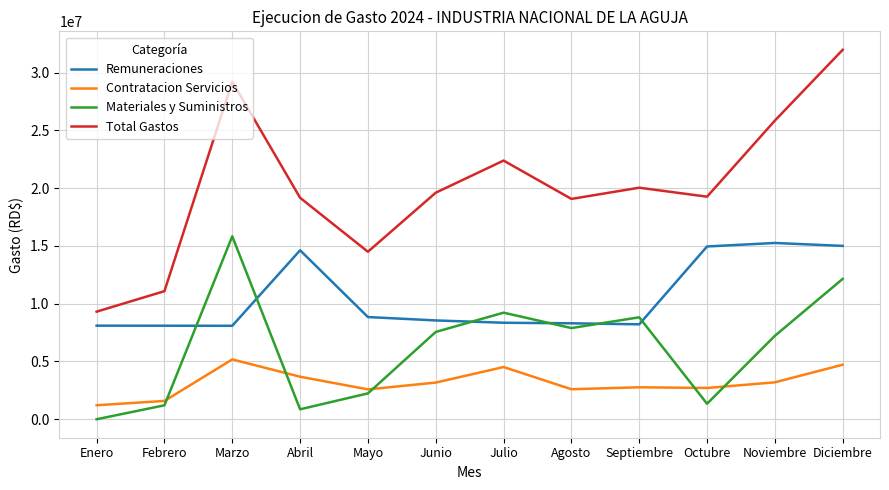

How many lines are shown in the chart?

4